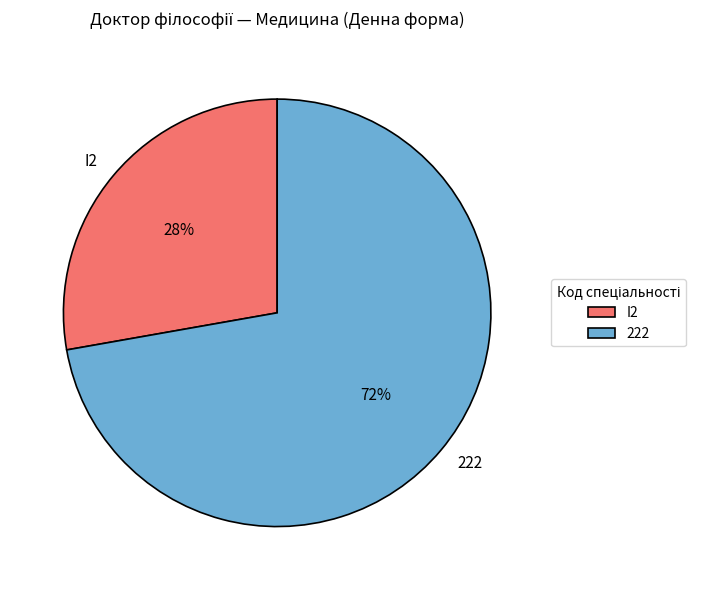

Approximately how many times larger is the value at I2 compared to 222?

0.4